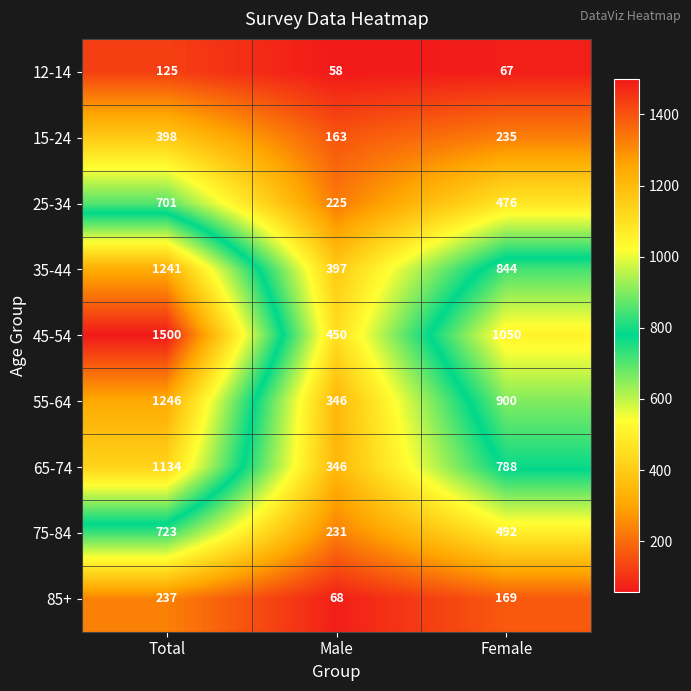

Which category has the highest value across all series?

Total